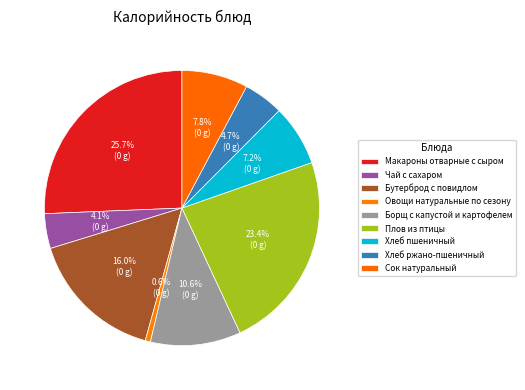

How many slices are in this pie chart?

9